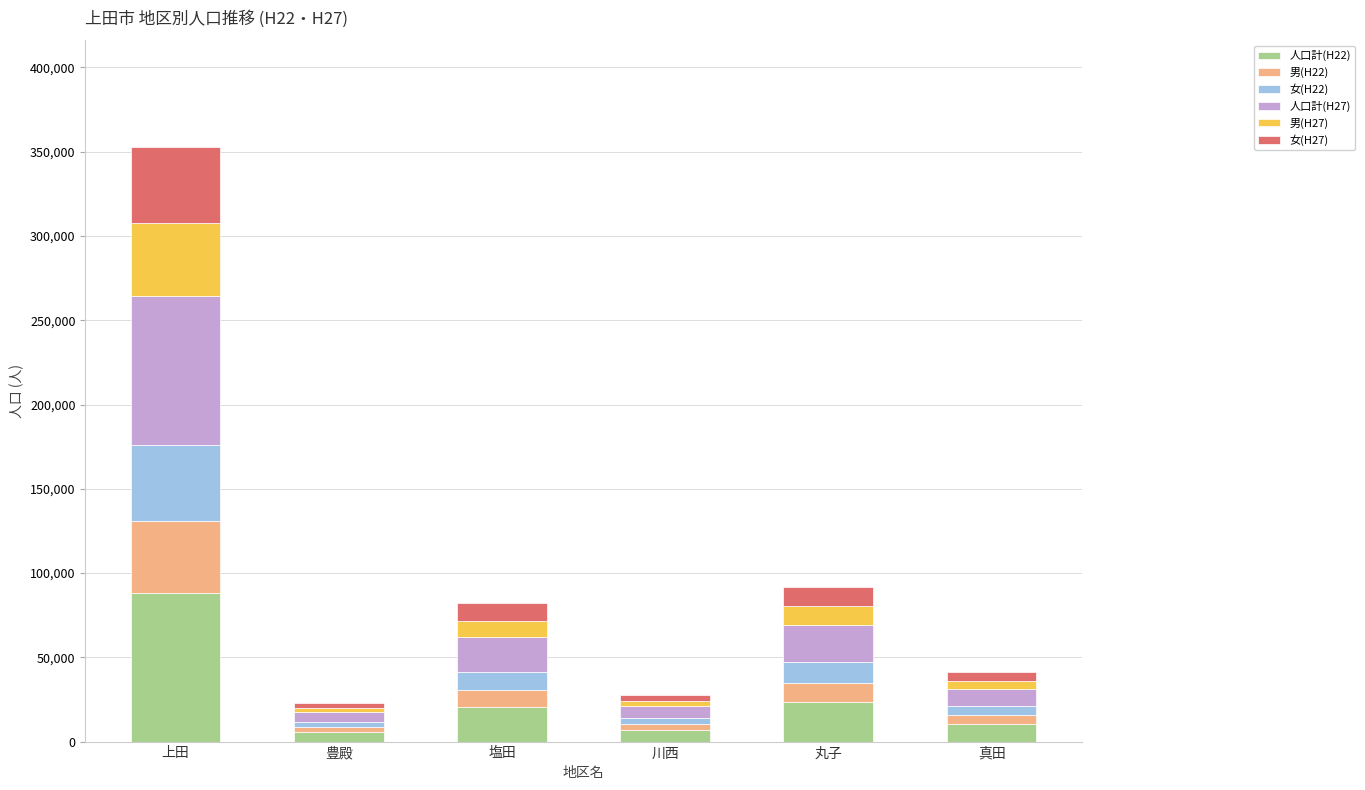

How many data points in 人口計(H22) are less than 20756?

3